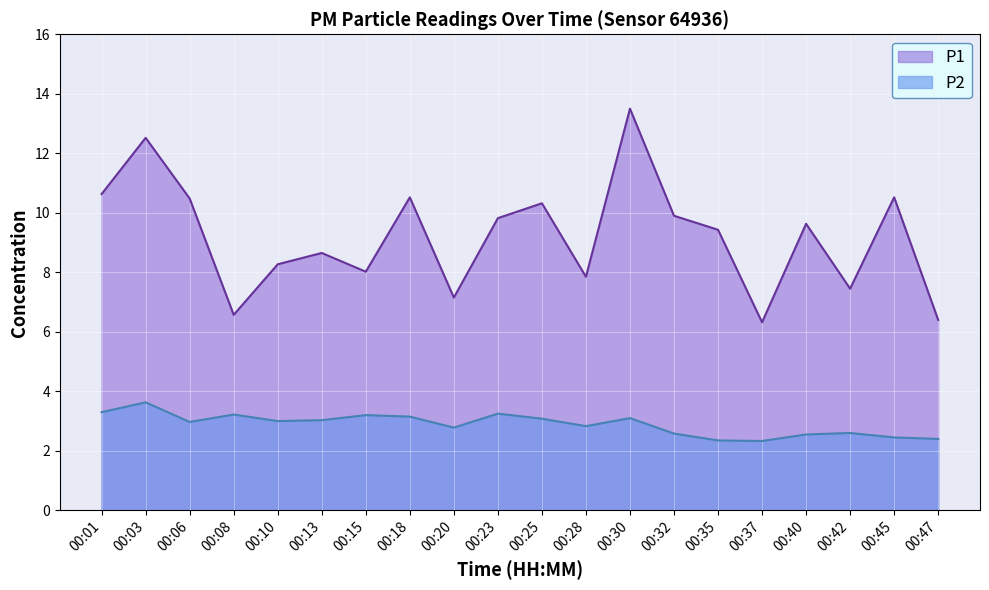

Which series has the largest total across all categories?

P1